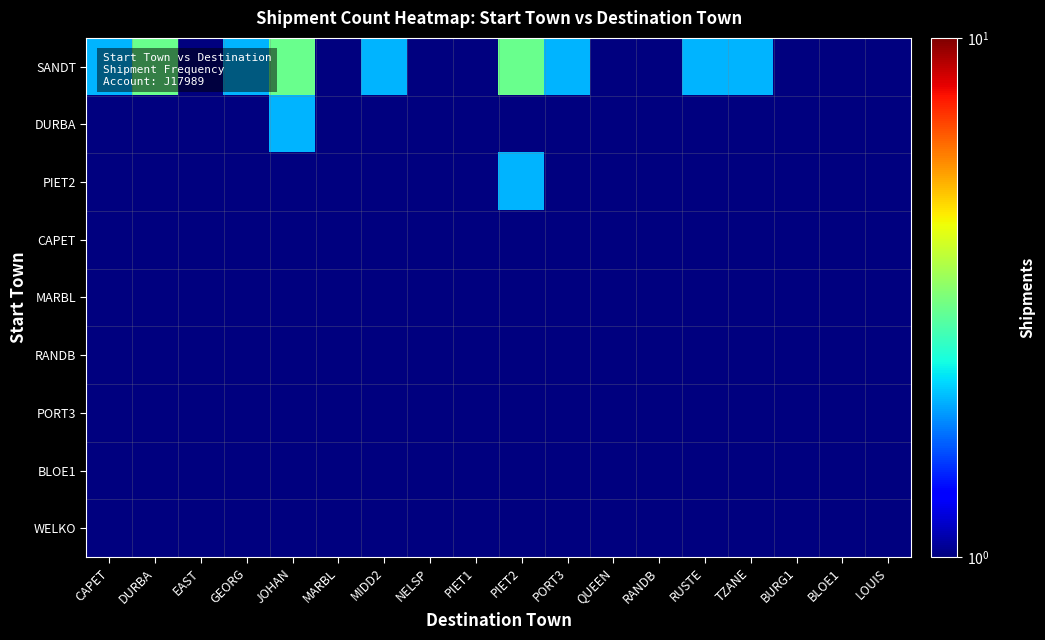

What is the greatest value displayed?

3.0